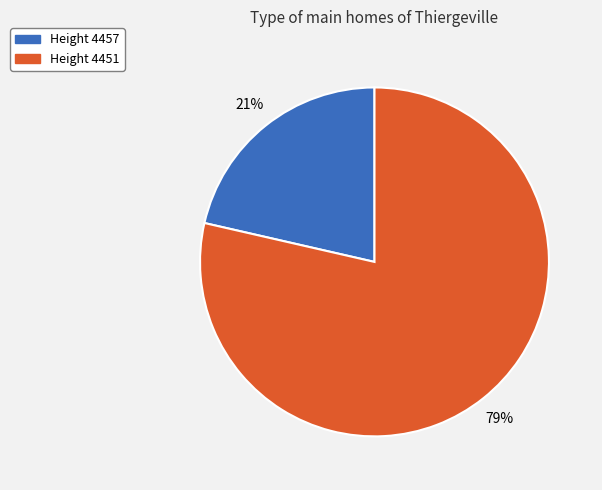

To the nearest percent, what is the average slice percentage?

50%